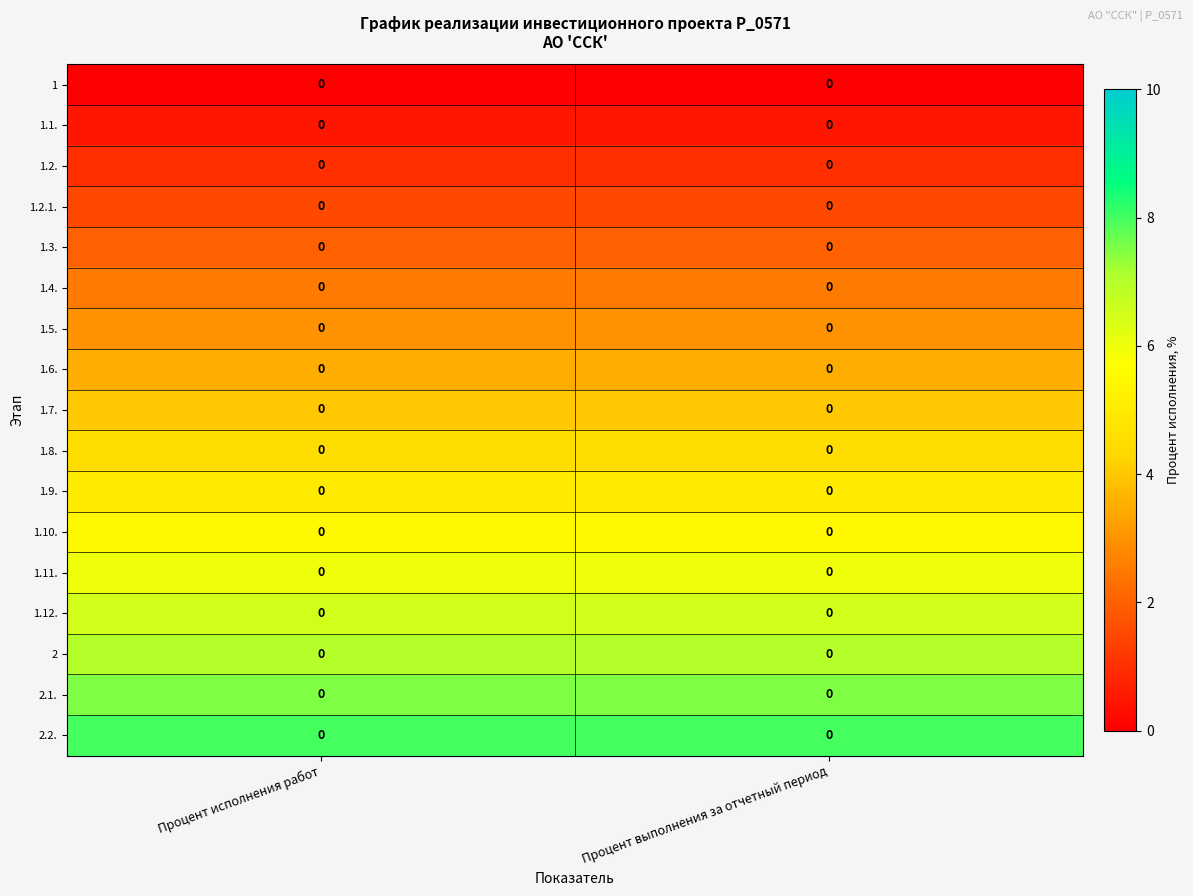

At how many categories does at least one series exceed 5?

2